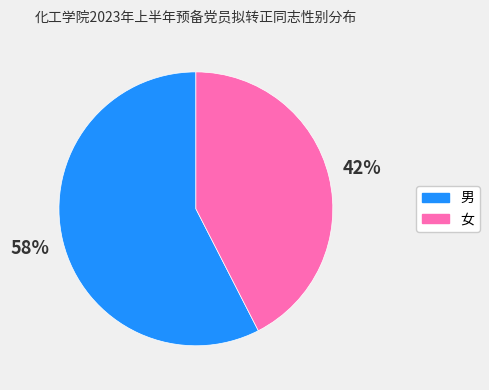

Rank the categories by value from highest to lowest.

男, 女